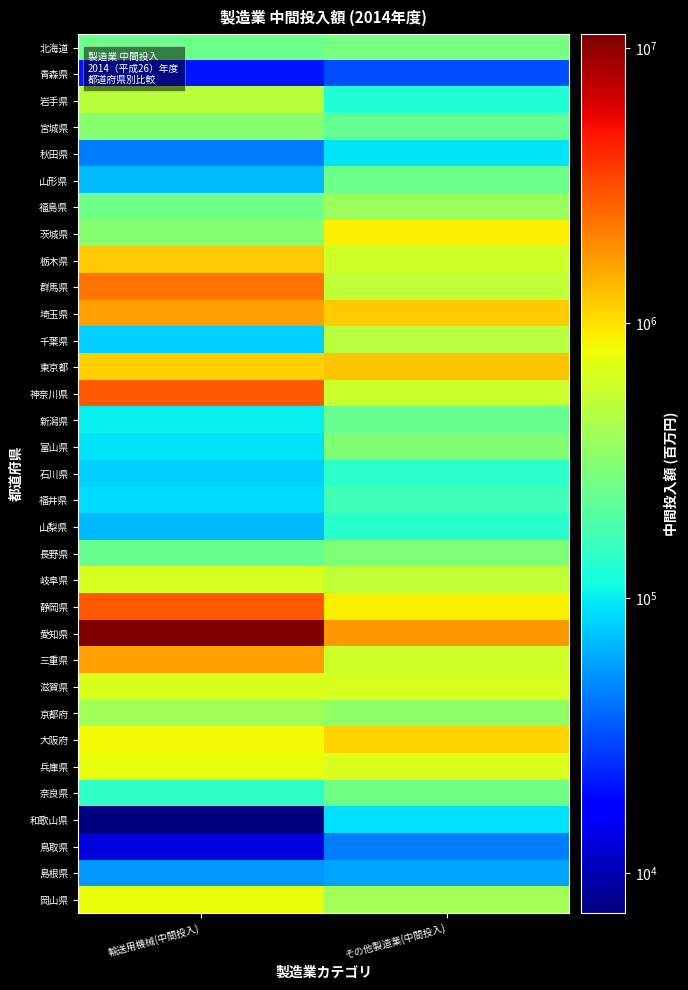

Rank the series at 輸送用機械(中間投入) from highest to lowest value.

愛知県, 静岡県, 神奈川県, 群馬県, 埼玉県, 三重県, 栃木県, 東京都, 大阪府, 岡山県, 兵庫県, 滋賀県, 岐阜県, 岩手県, 京都府, 茨城県, 宮城県, 福島県, 北海道, 長野県, 奈良県, 新潟県, 富山県, 福井県, 千葉県, 石川県, 山形県, 山梨県, 島根県, 秋田県, 青森県, 鳥取県, 和歌山県